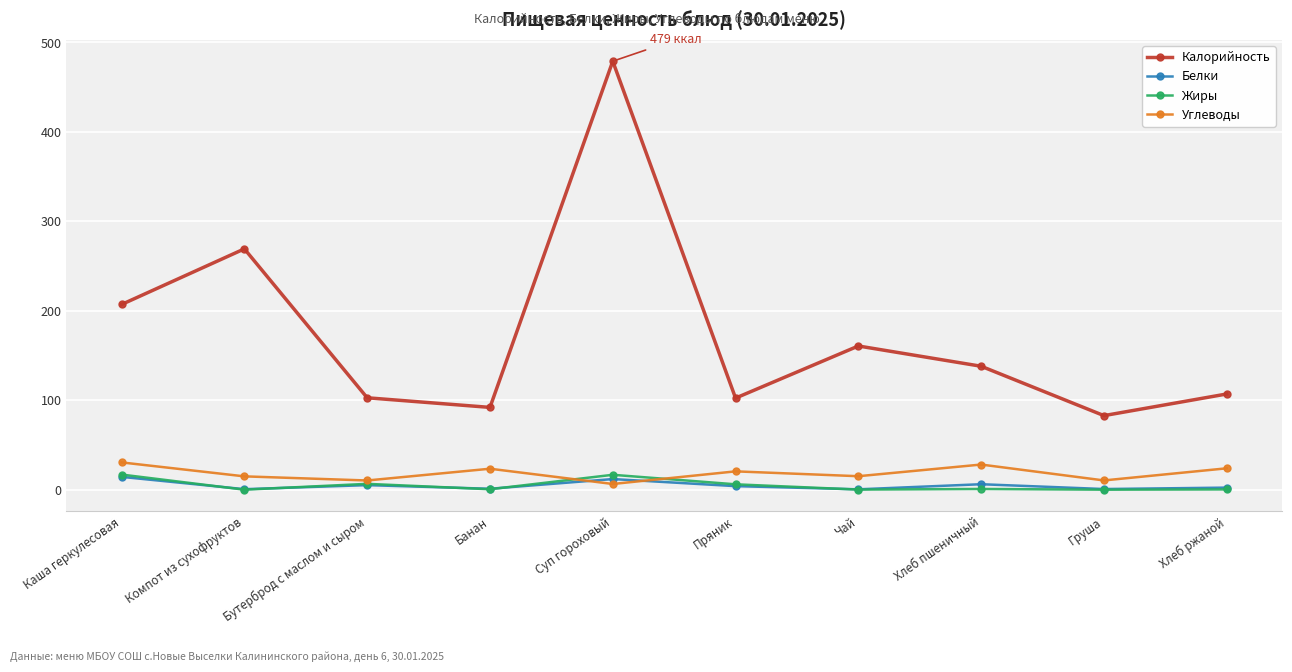

What is the sum of all Белки values?

46.4